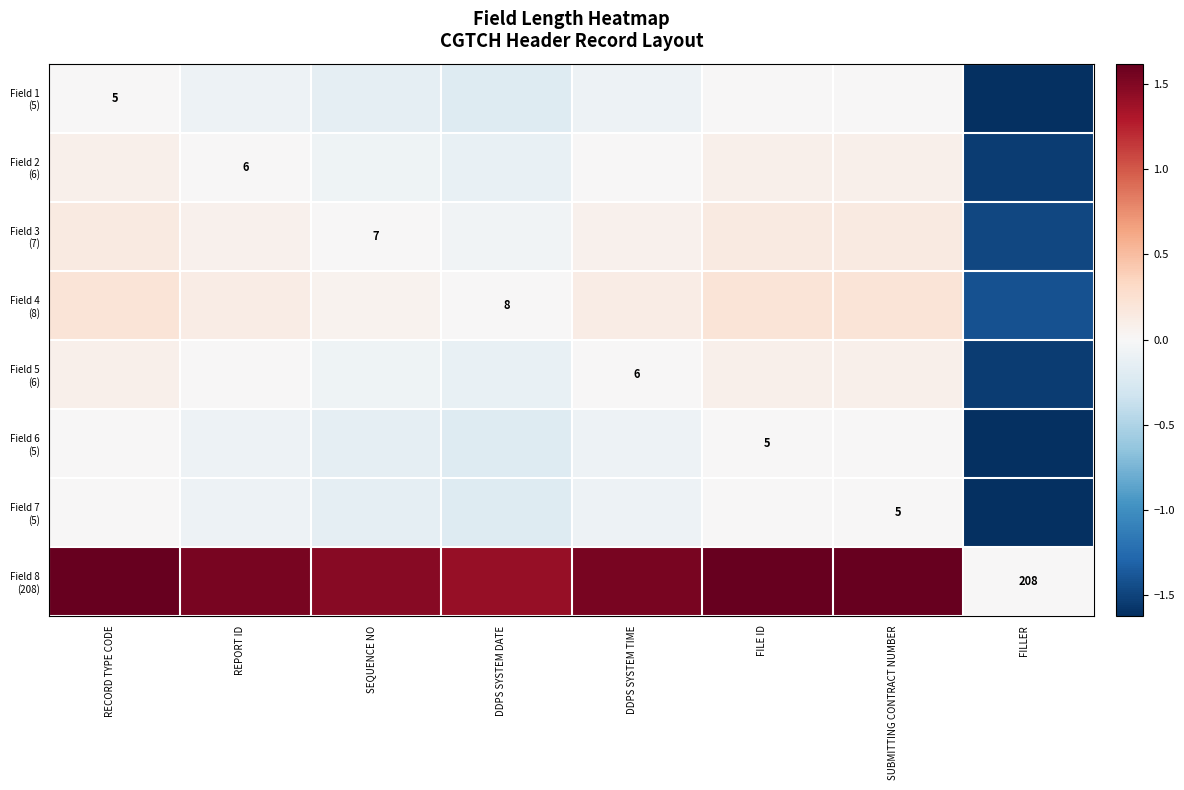

What is the smallest value displayed?

-1.6